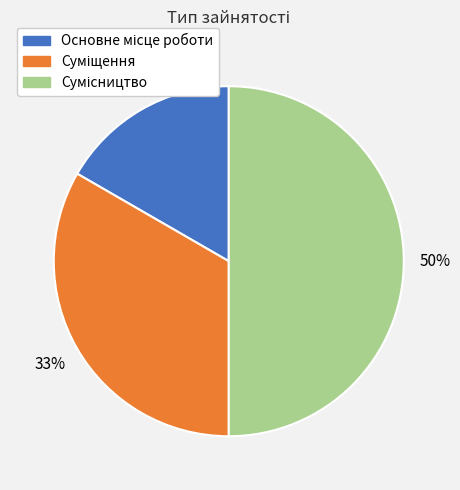

Which category has the smallest portion of the pie?

Основне місце роботи